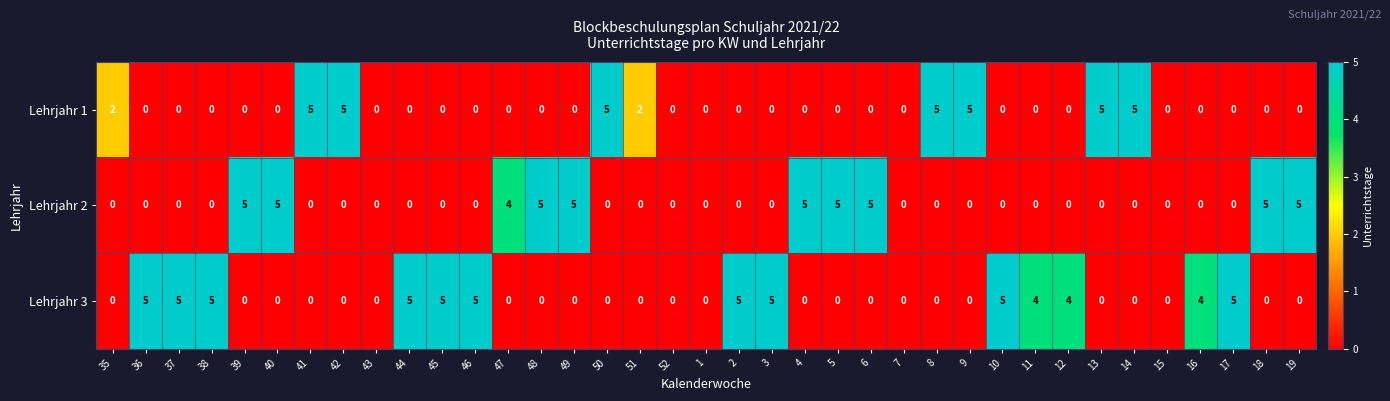

Between 51 and 16, which series saw the biggest shift?

Lehrjahr 3